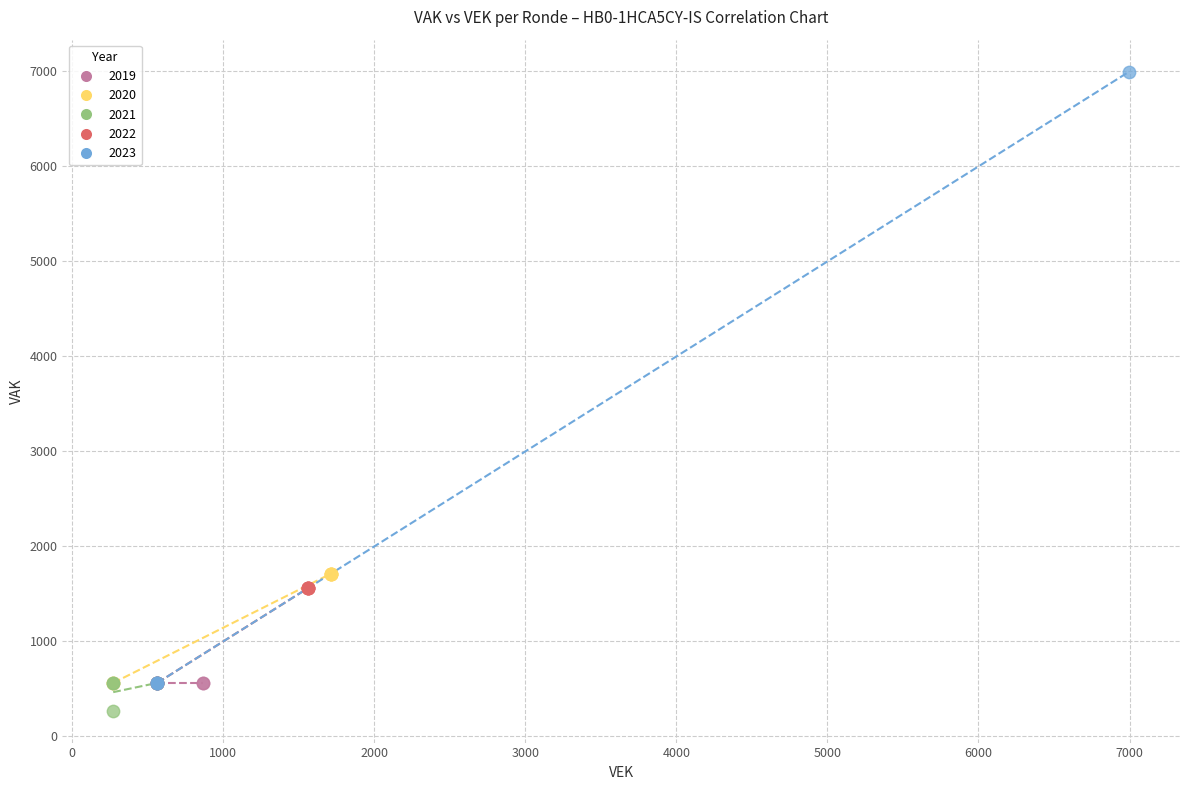

Which series reaches the maximum Y coordinate?

2023